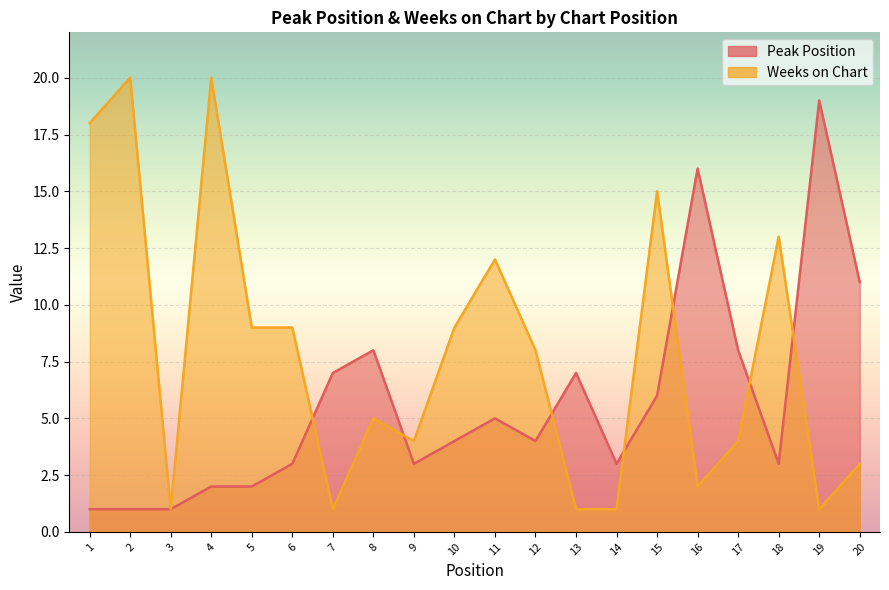

Between which two adjacent categories do Weeks on Chart and Peak Position first intersect?

6 and 7